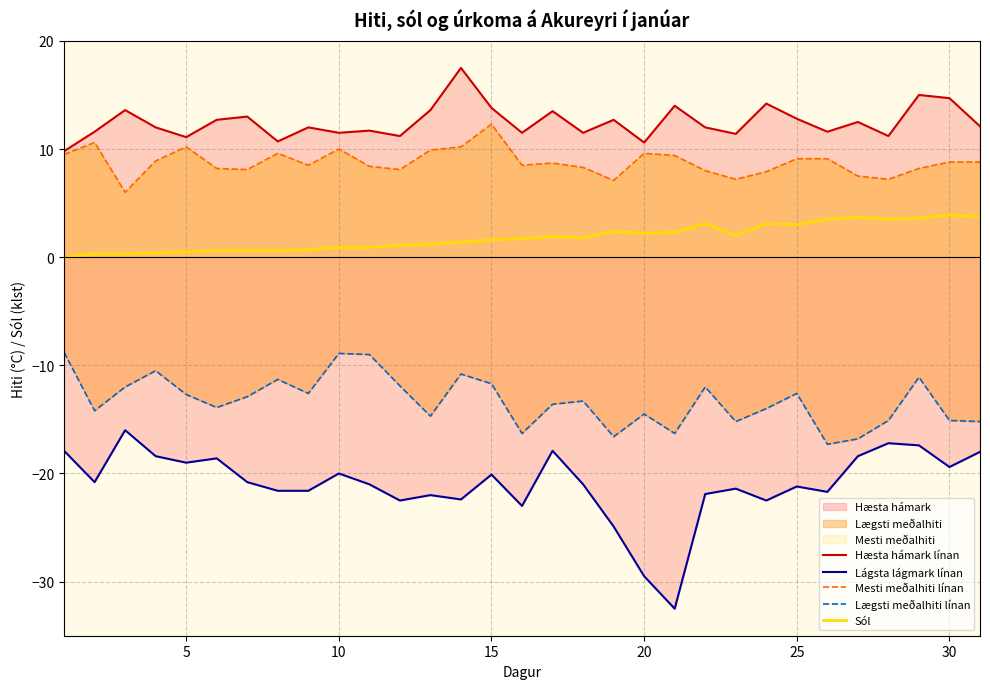

What is the highest value of the Sól series?

3.9